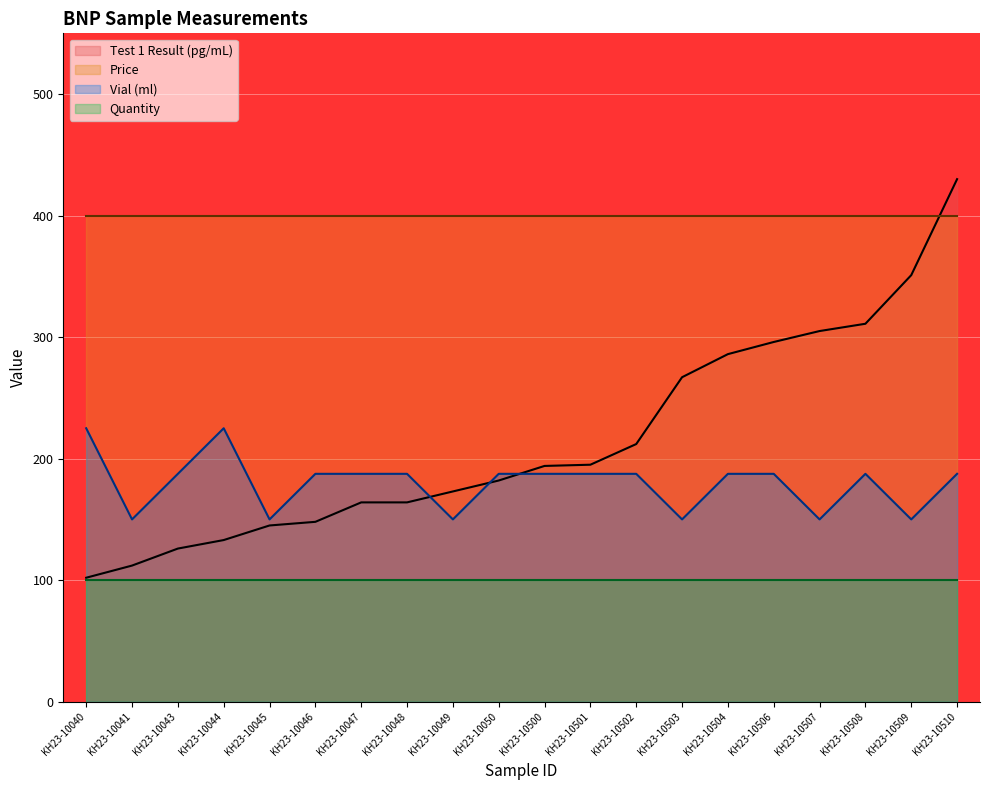

Which label corresponds to the largest value in the chart?

KH23-10510